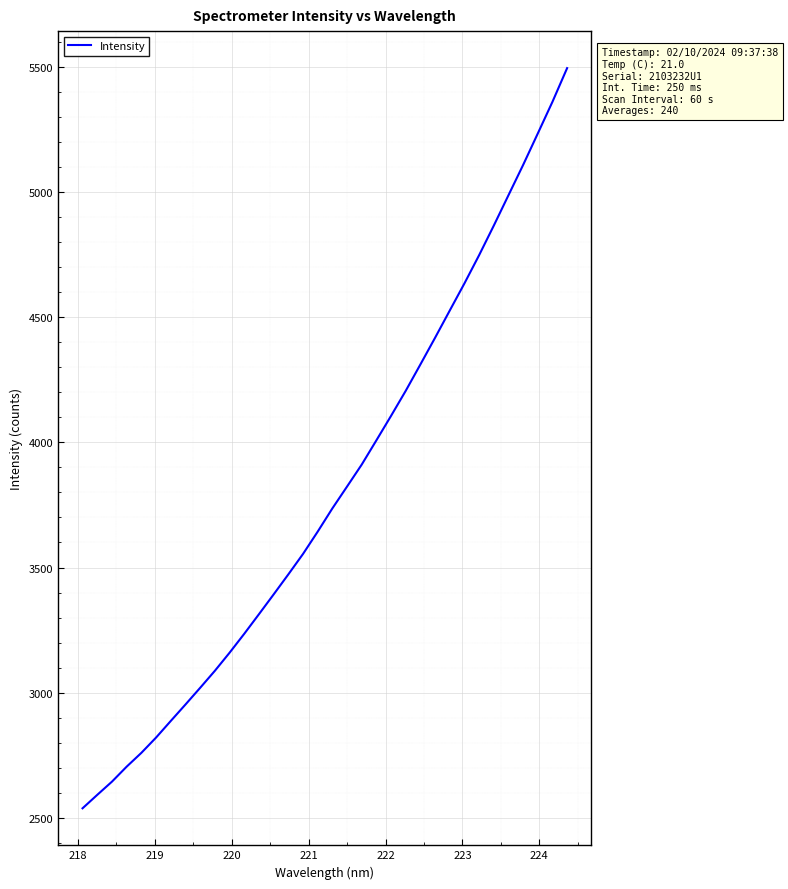

How many categories are shown in the chart?

34